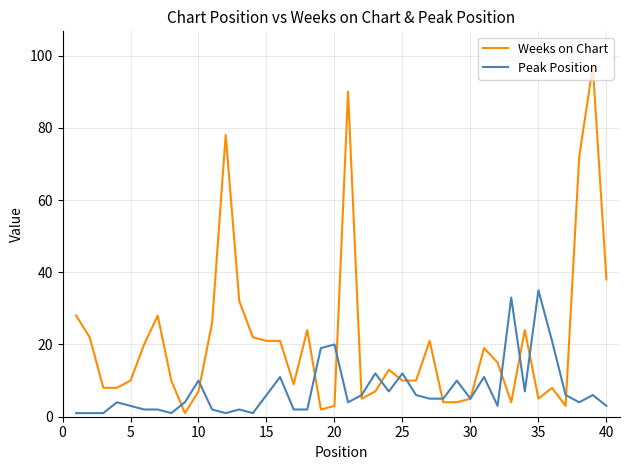

Which series has the largest total across all categories?

Weeks on Chart